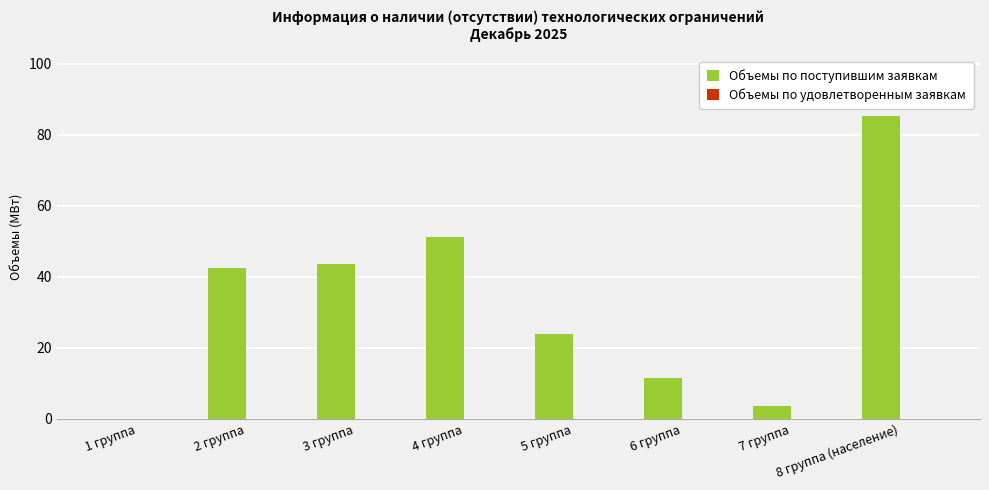

The value at 8 группа (население) is 33.4. True or false?

False